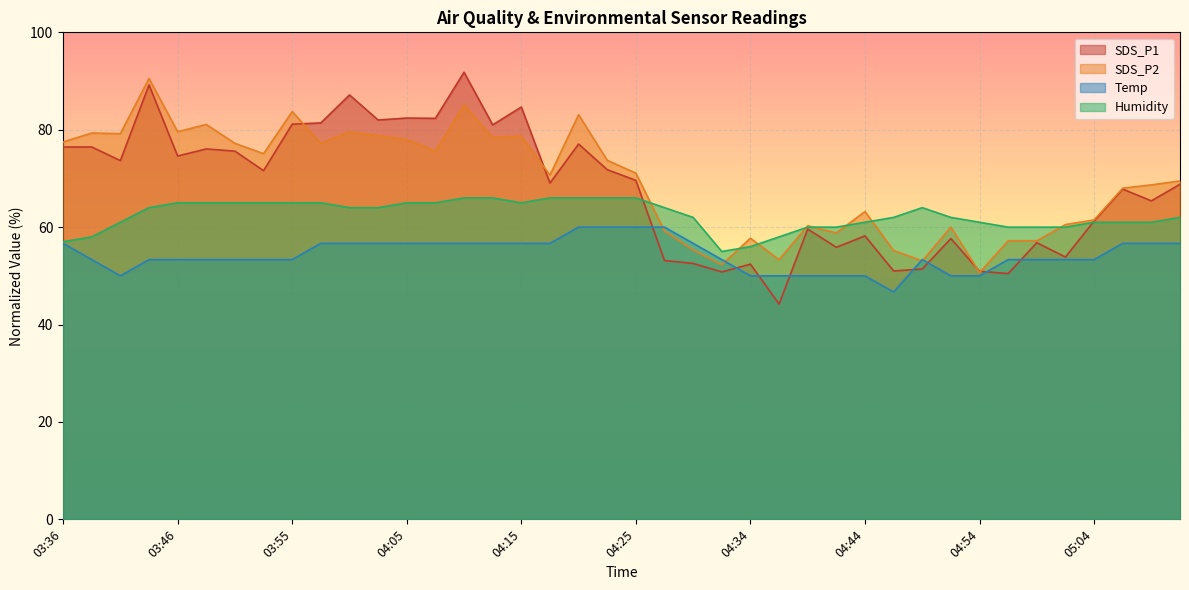

The value of SDS_P2 at 04:15 is 78.7. True or false?

True